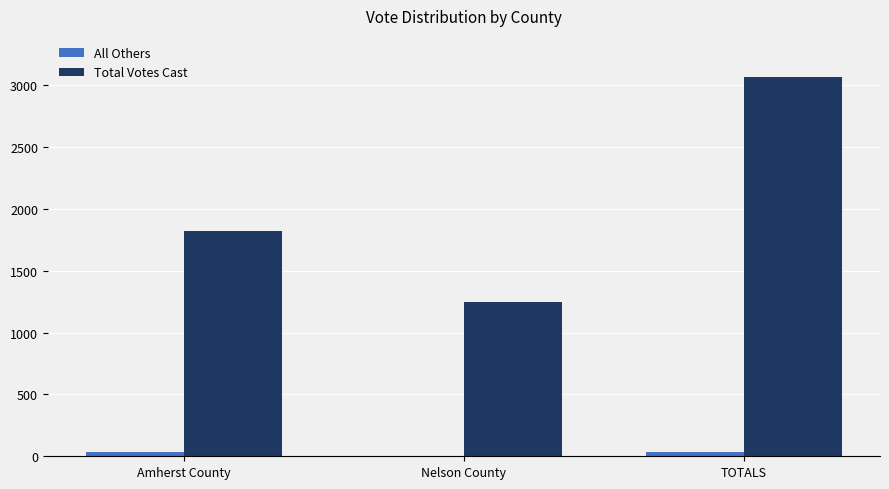

At which label is Total Votes Cast closest to 2156?

Amherst County